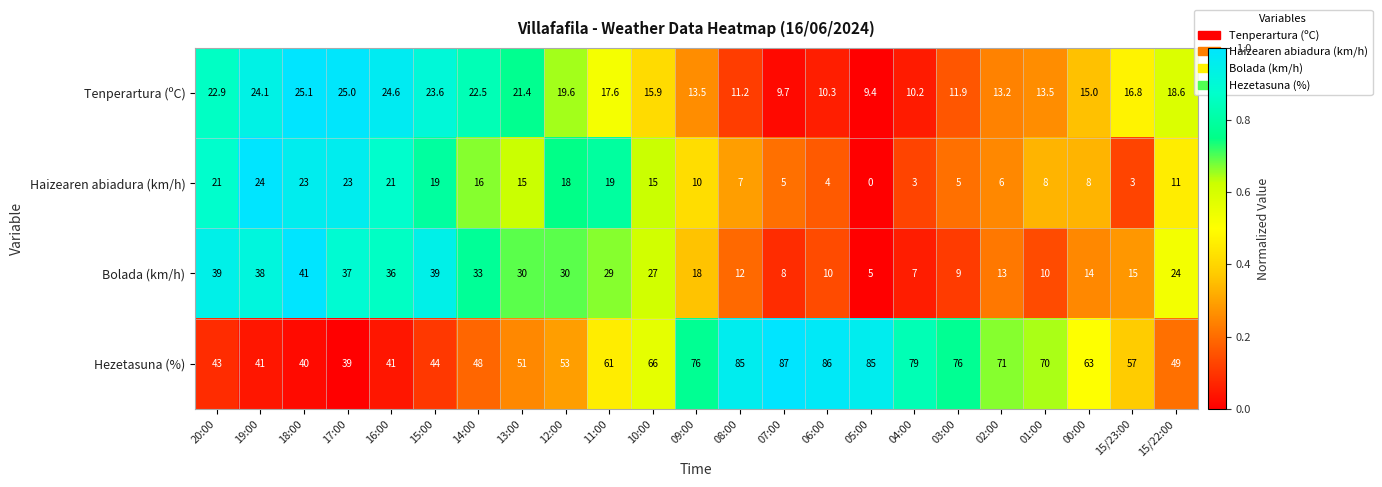

The Hezetasuna (%) series shows 132.7 at 04:00. True or false?

False